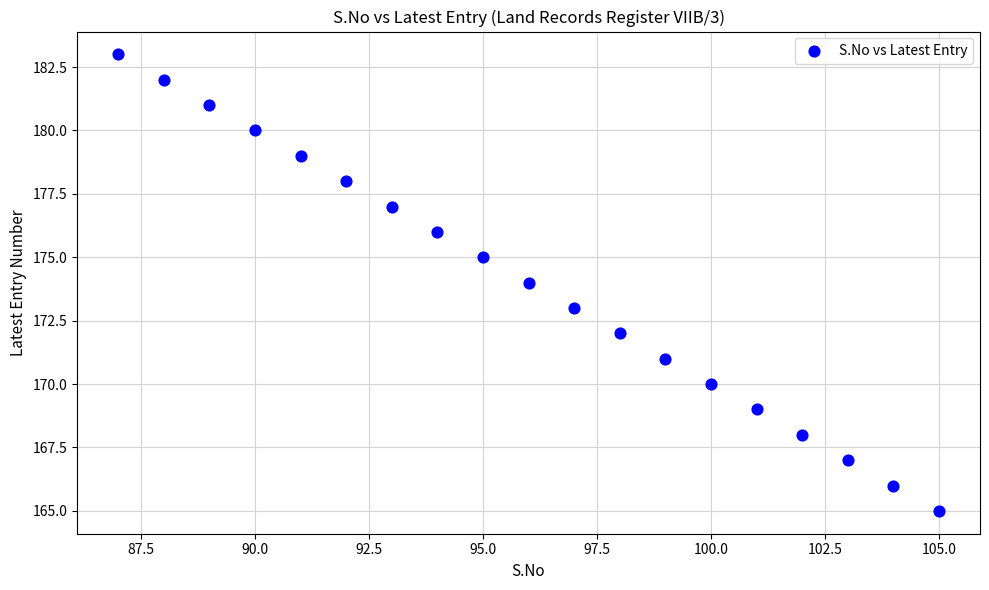

What is the range of Y values (max minus min)?

18